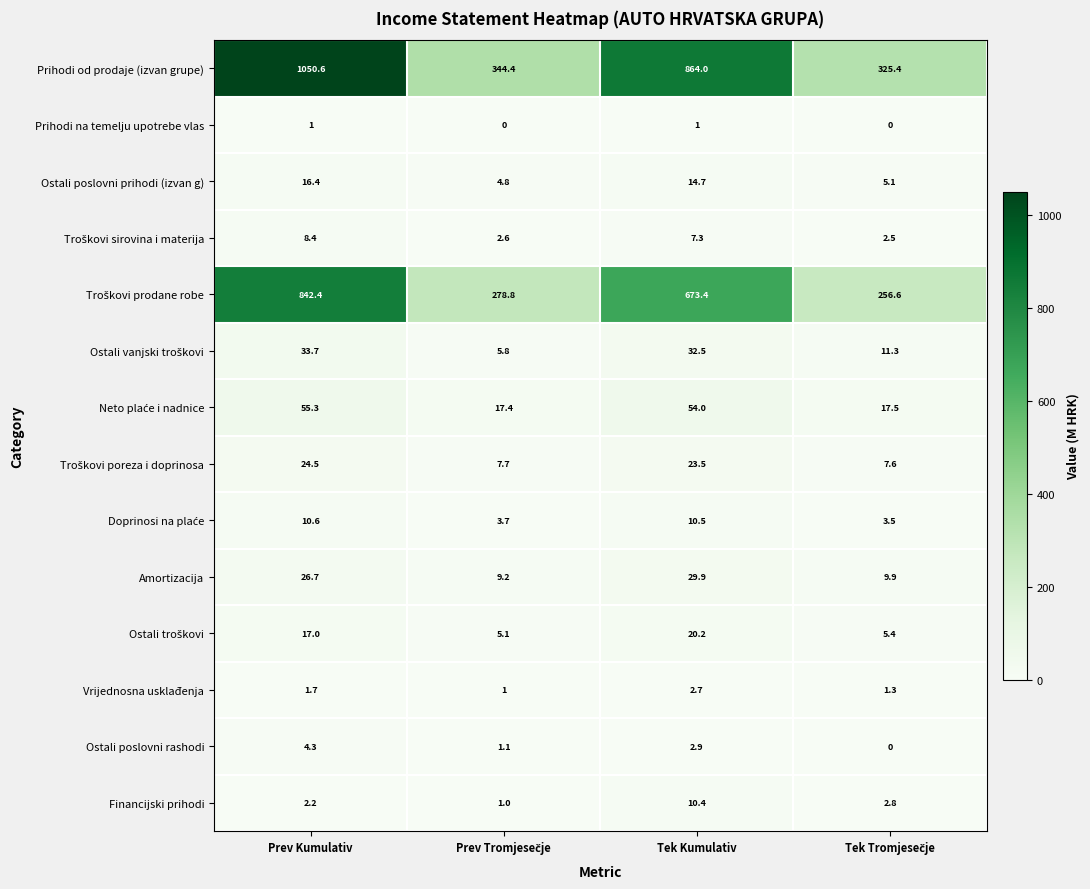

Count the number of data series in this chart.

14